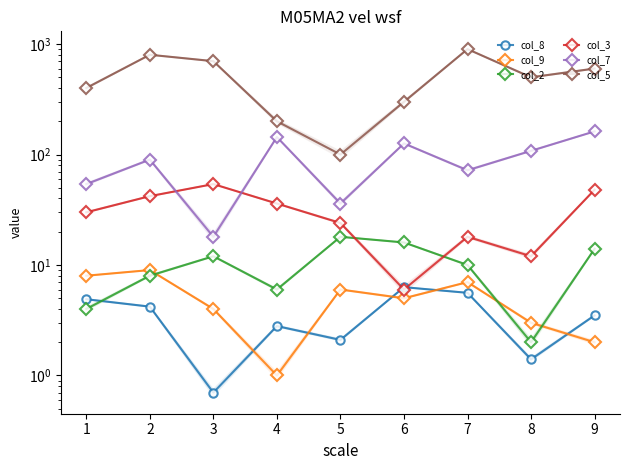

In col_9, how many points are higher than both neighbors (excluding endpoints)?

3